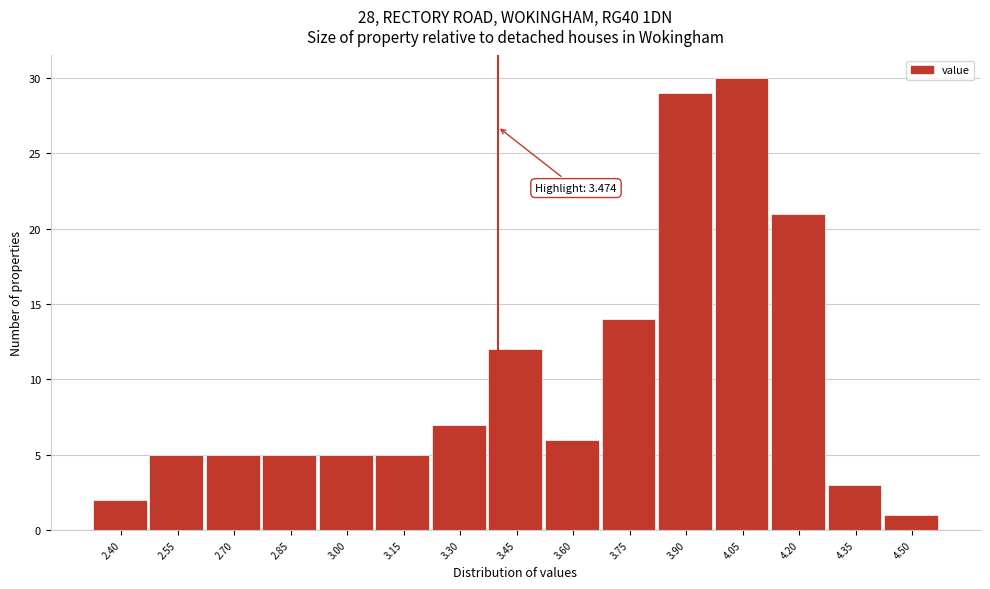

Reading left to right, what are all the values shown in this chart?

2.40=2	2.55=5	2.70=5	2.85=5	3.00=5	3.15=5	3.30=7	3.45=12	3.60=6	3.75=14	3.90=29	4.05=30	4.20=21	4.35=3	4.50=1